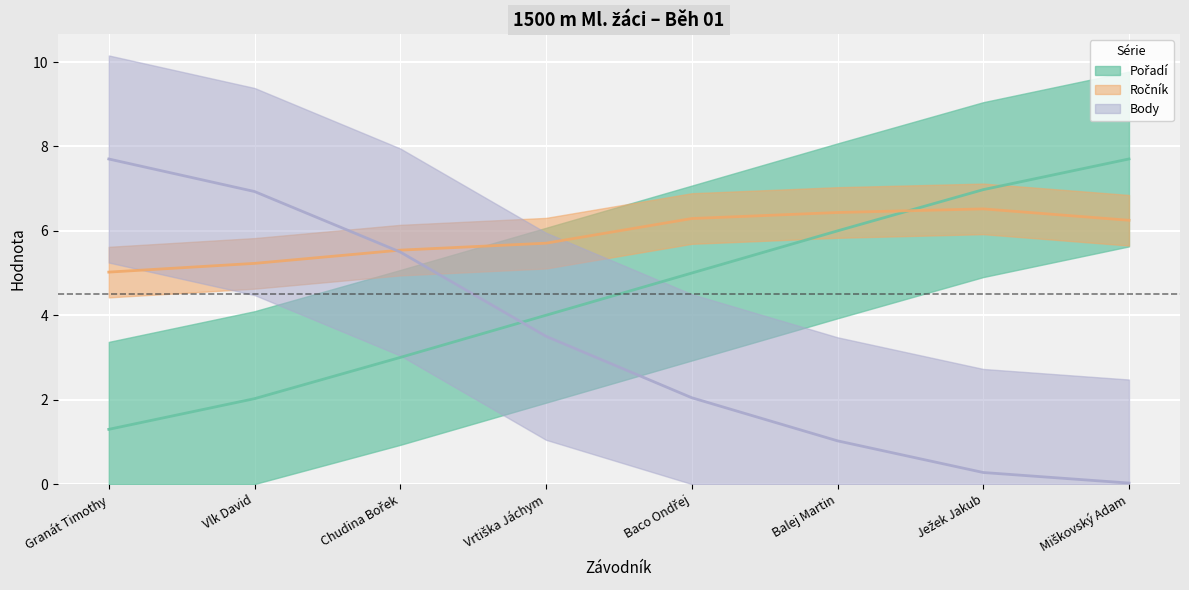

Does the chart display data point markers on the line(s)?

No